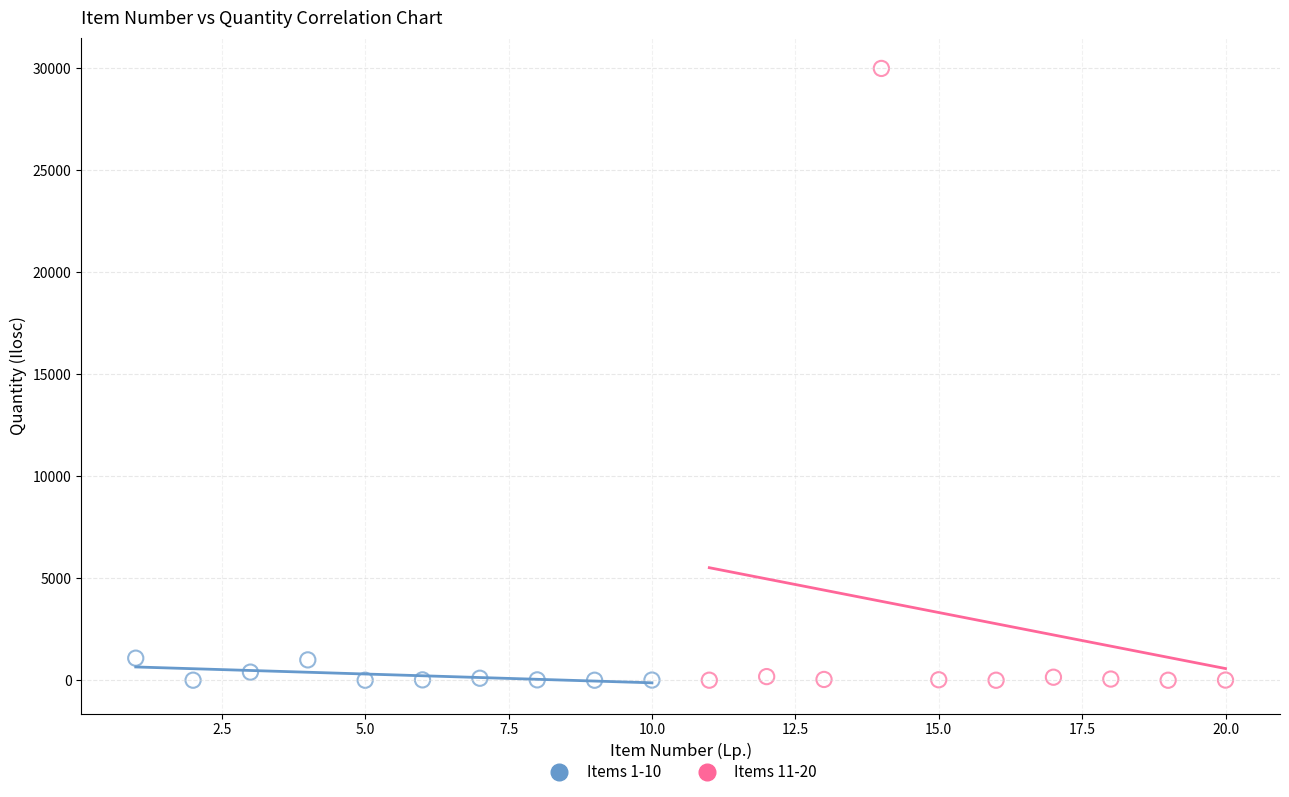

Which series contains the highest Y value?

Items 11-20